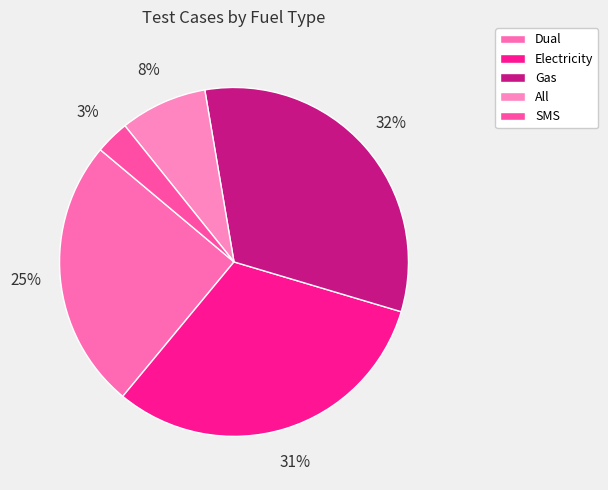

To the nearest percent, what is the difference between the largest and smallest slice percentages?

29%